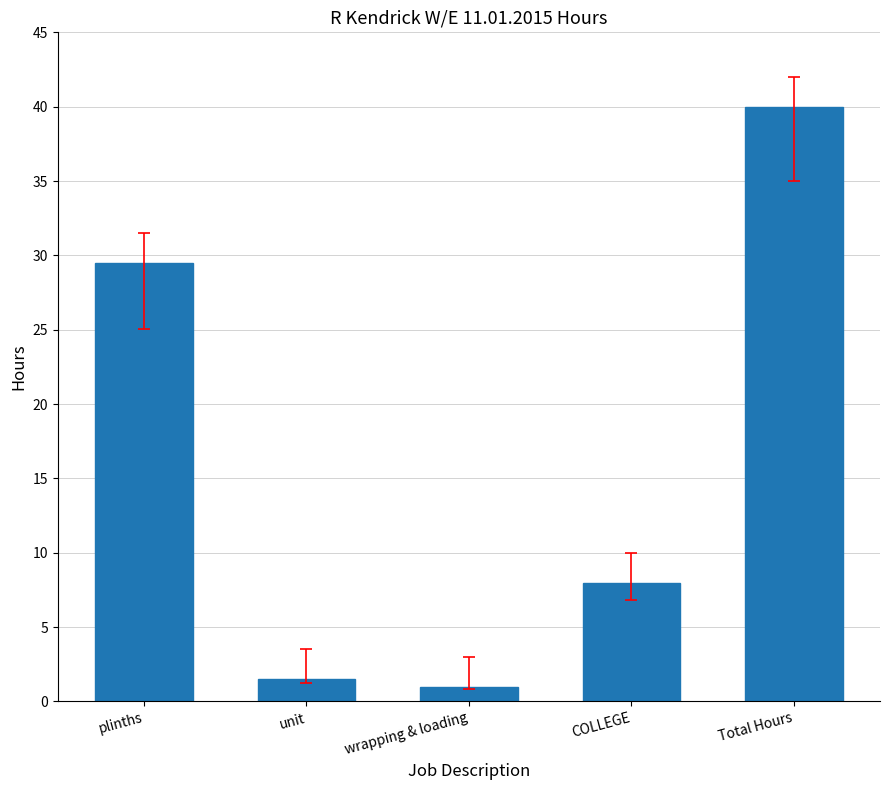

How many categories are shown in the chart?

5